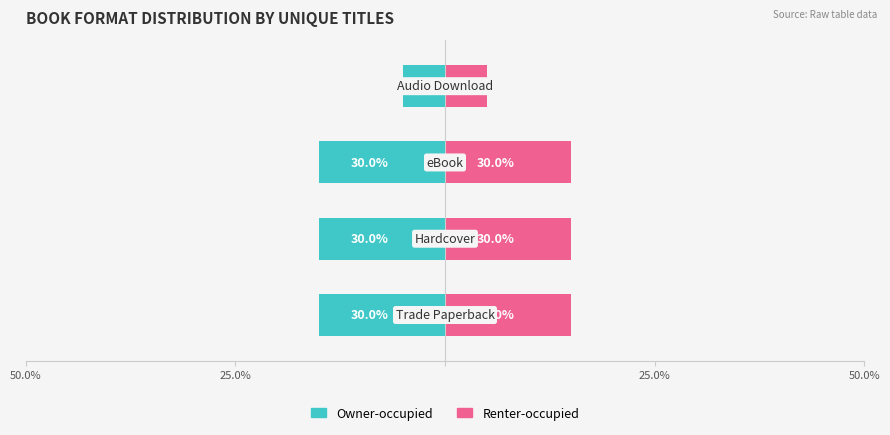

What value does the Renter-occupied series have at 25.0%, to the nearest 10?

20